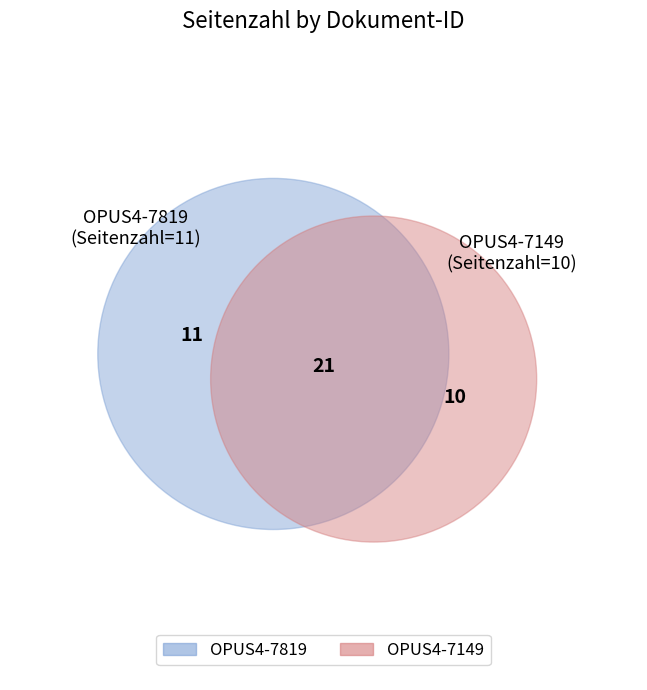

How many segments does this pie chart have?

2